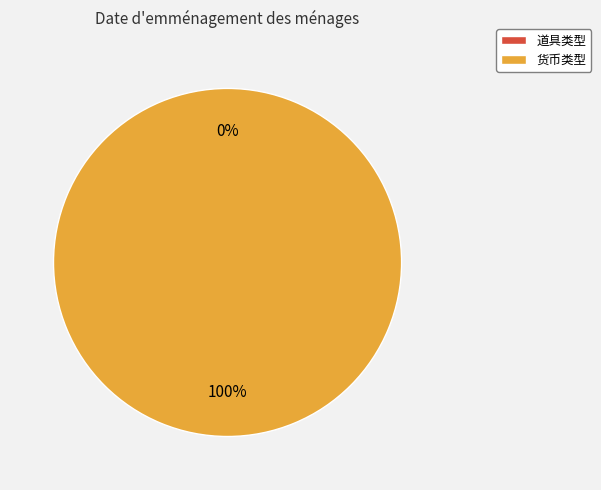

Which category has the biggest portion of the pie?

货币类型